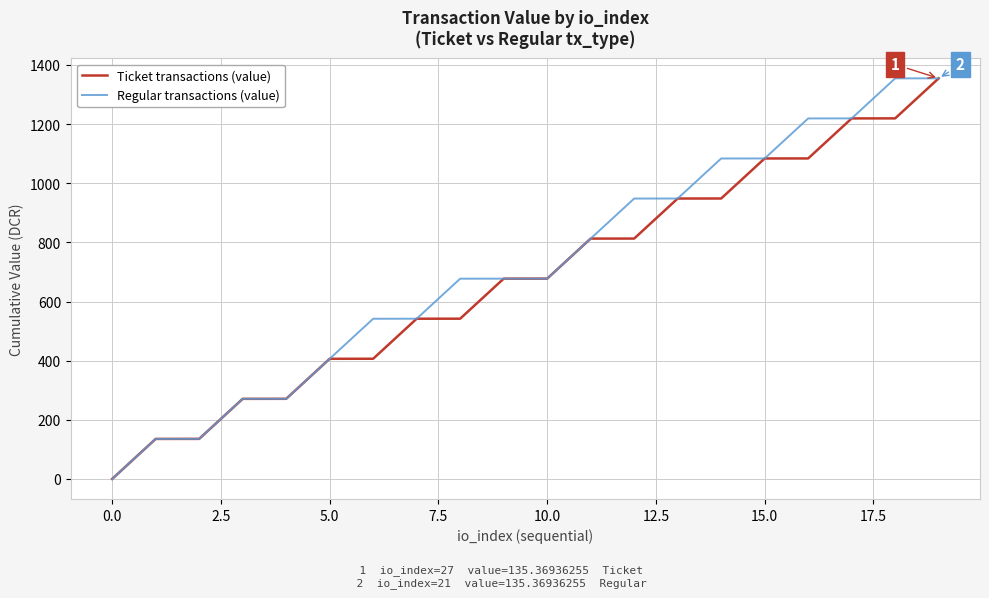

What is the maximum value for Ticket transactions (value)?

1354.7